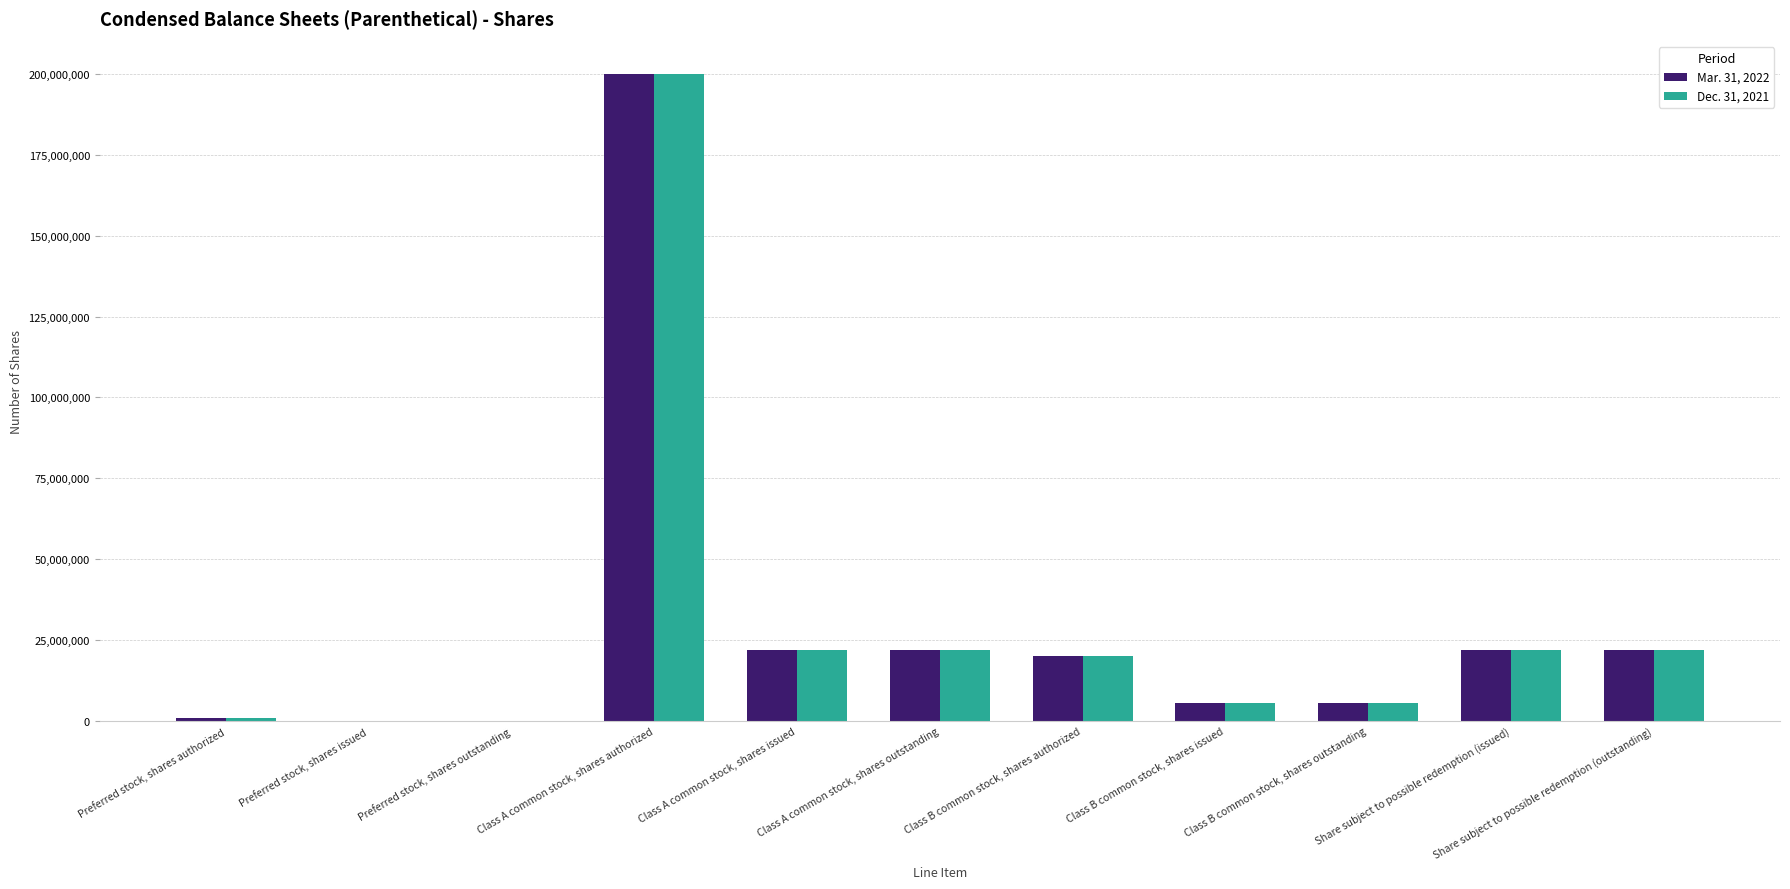

What are all the series names shown in the legend?

Mar. 31, 2022, Dec. 31, 2021